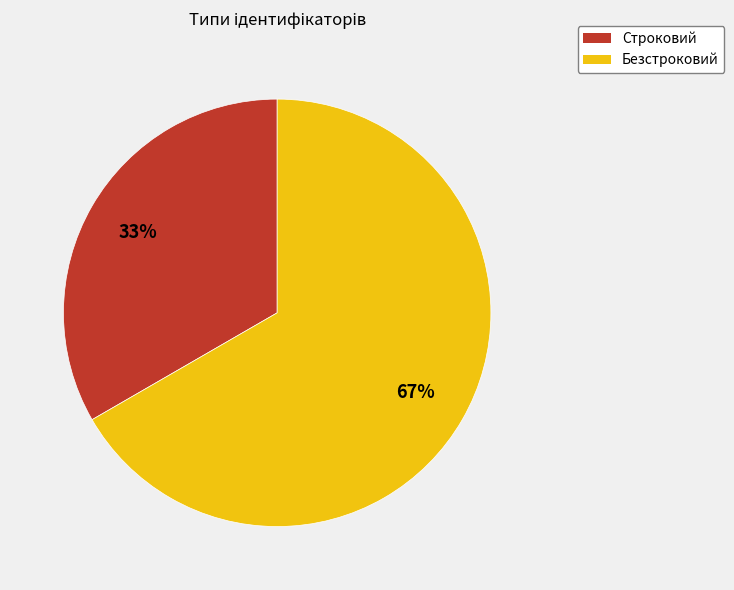

What is the ratio of the value at Безстроковий to the value at Строковий?

2.0